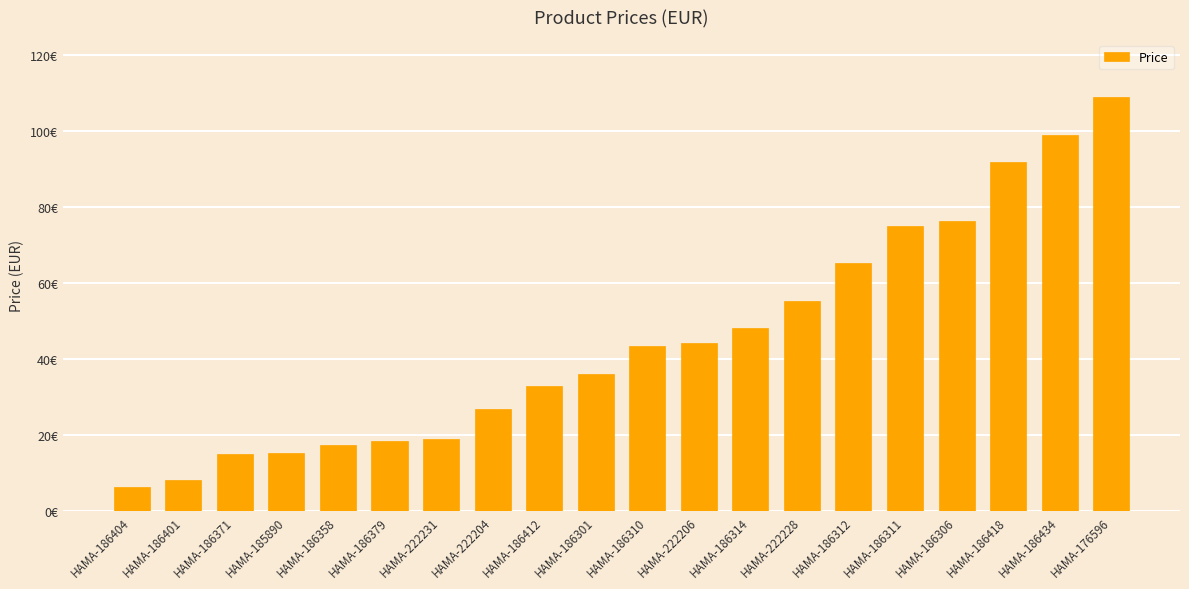

How many categories are shown in the chart?

20